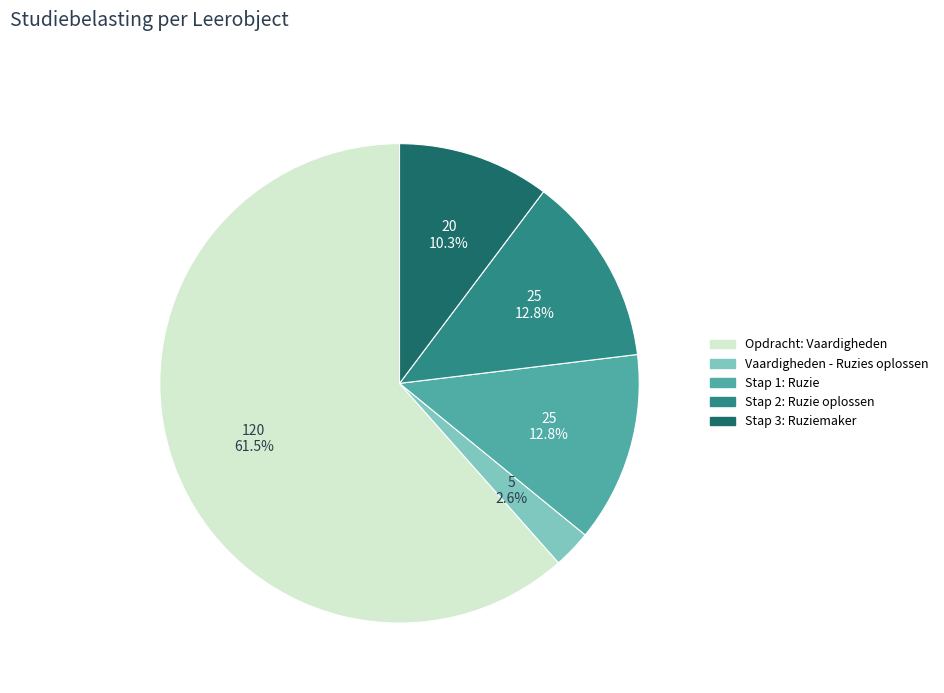

Which slice is the smallest?

Vaardigheden - Ruzies oplossen